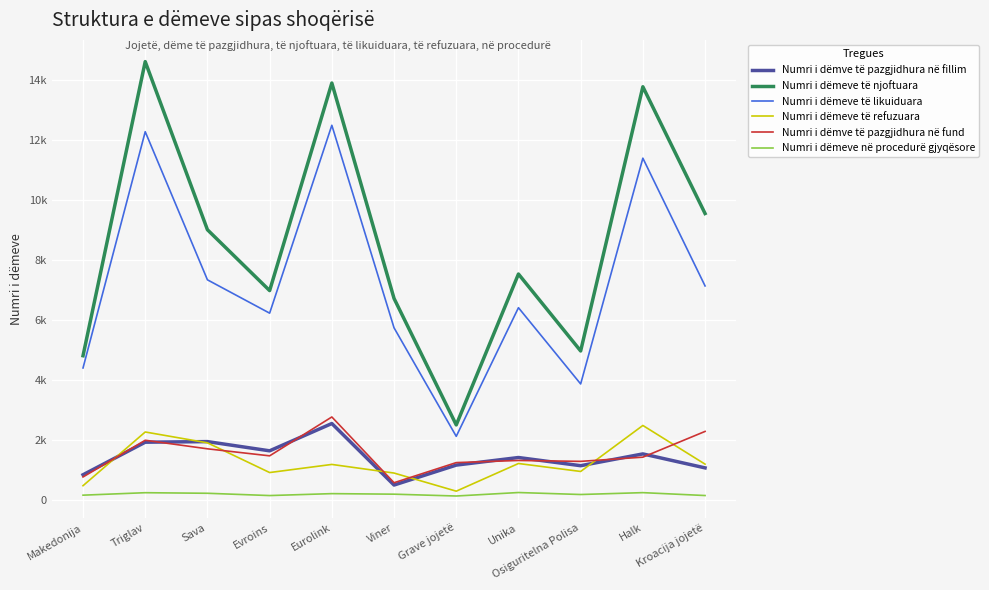

What is the difference between the maximum and minimum values in the Numri i dëmeve të njoftuara series?

12092